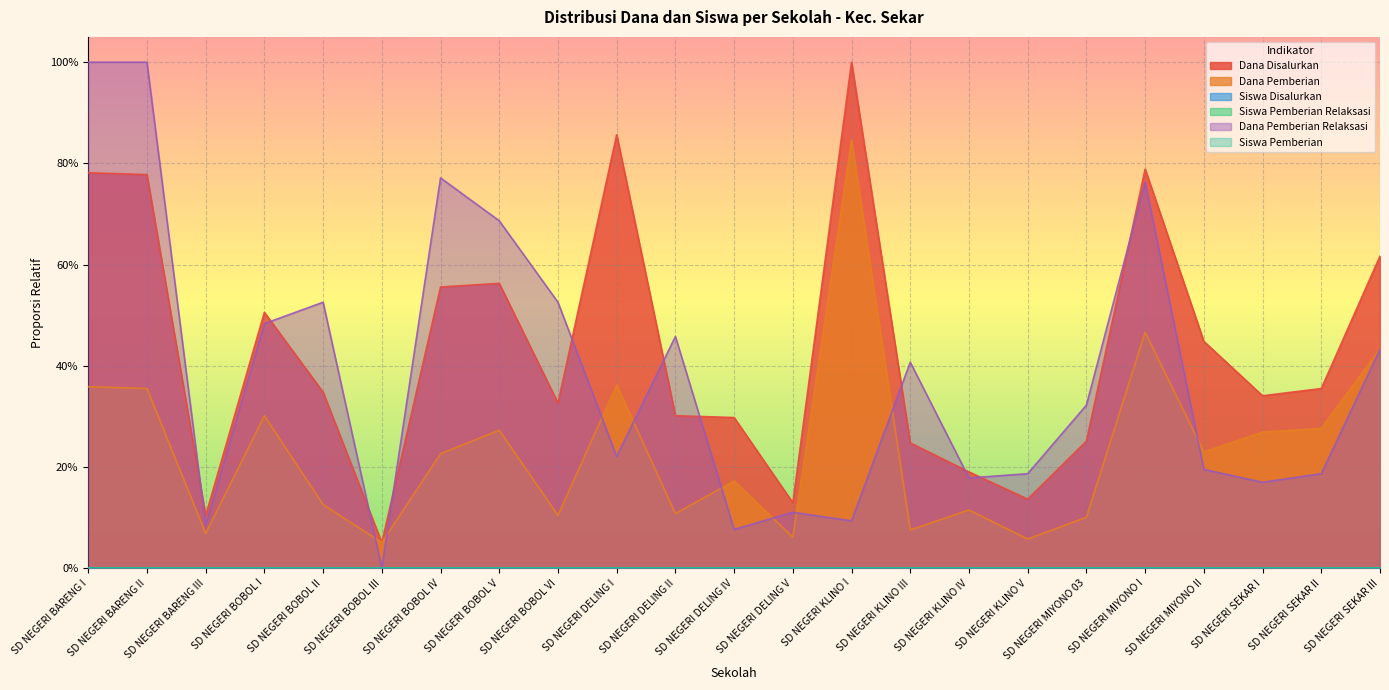

True or false: Dana Pemberian and Dana Disalurkan cross at least once.

False